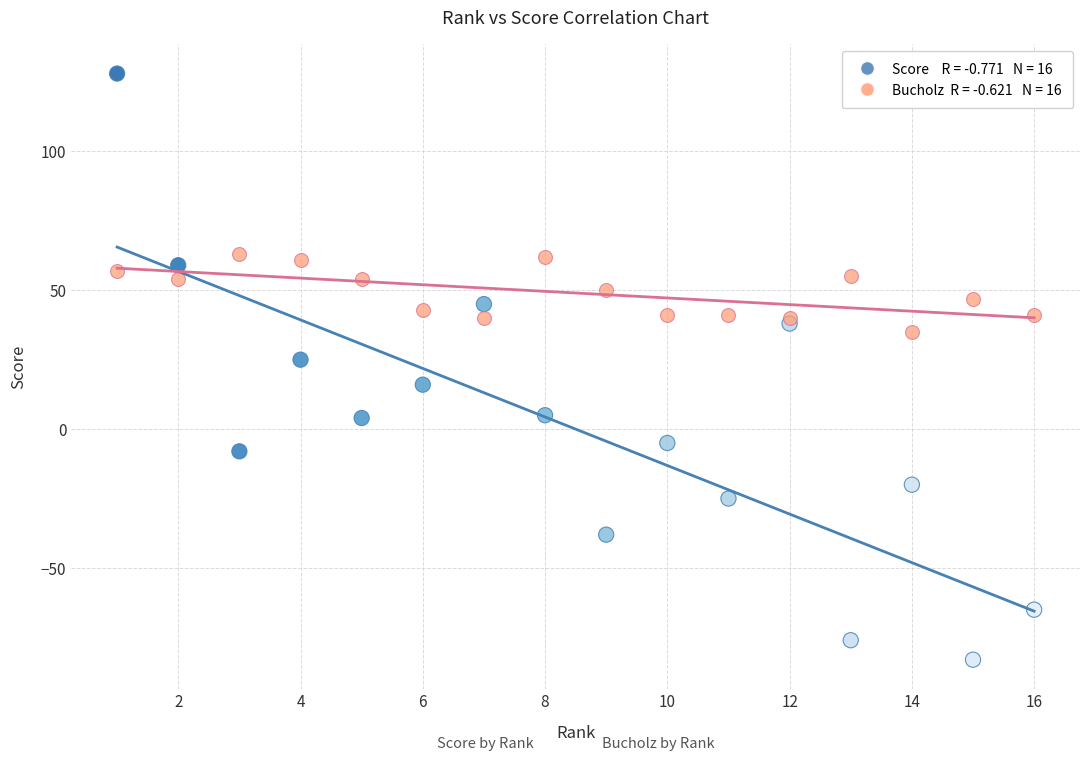

Across all series, what Y value is closest to 22?

25